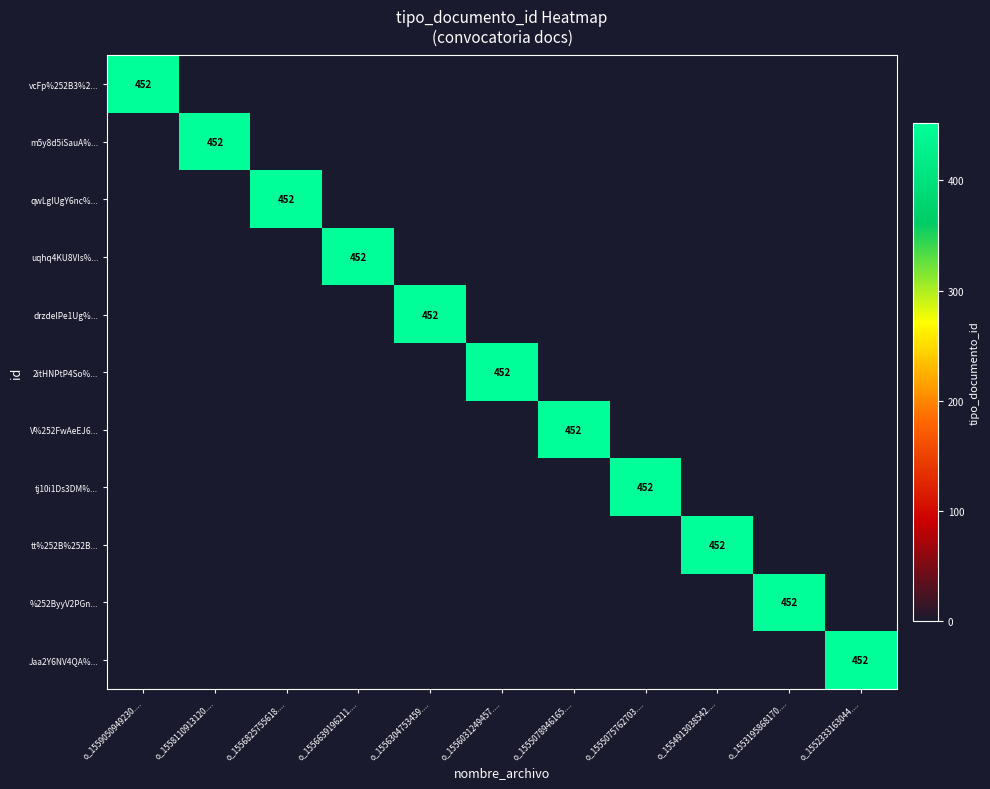

List the labels in order of %252ByyV2PGn... value, smallest first.

o_1559050949230...., o_1558110913120...., o_1556825755618...., o_1556639196211...., o_1556304753459...., o_1556031249457...., o_1555078946165...., o_1555075762703...., o_1554913038542...., o_1552333163044...., o_1553195868170....